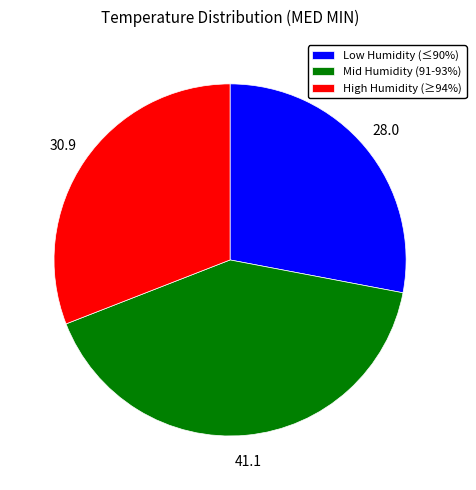

Does any single category account for the majority?

No